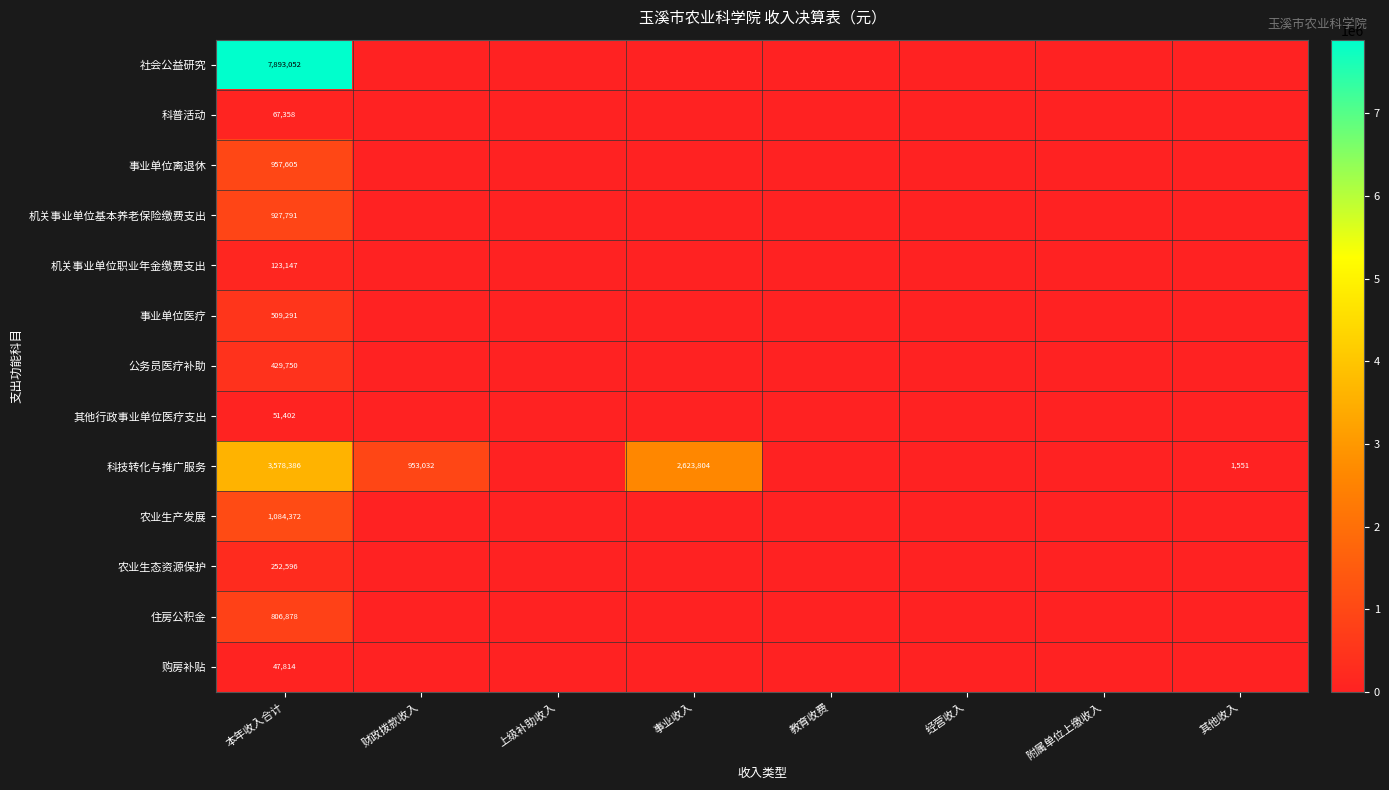

How many categories are shown in the chart?

8